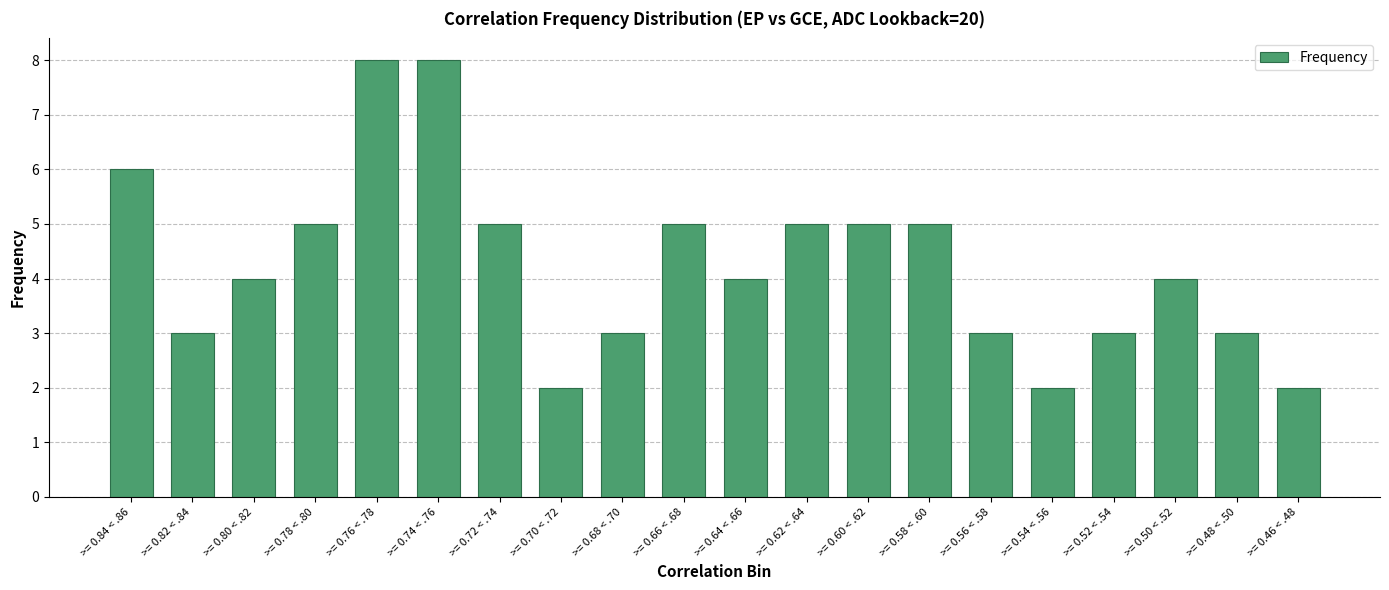

Approximately how many times larger is the value at >= 0.70 < .72 compared to >= 0.72 < .74?

0.4